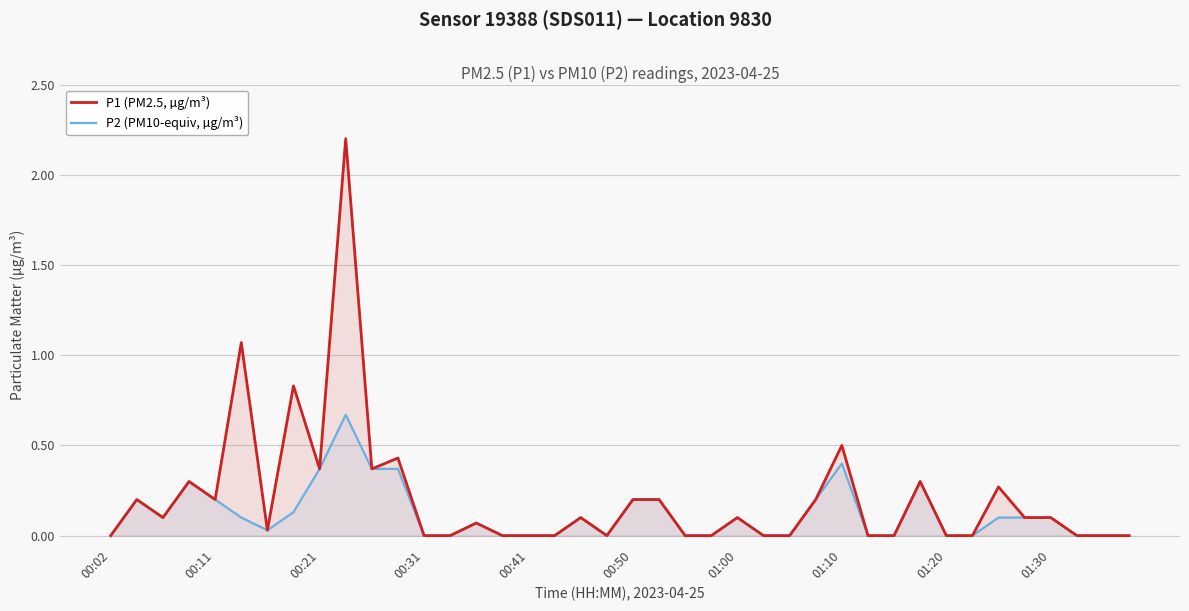

The value of P1 (PM2.5, µg/m³) at 01:00 is 0.0. True or false?

False